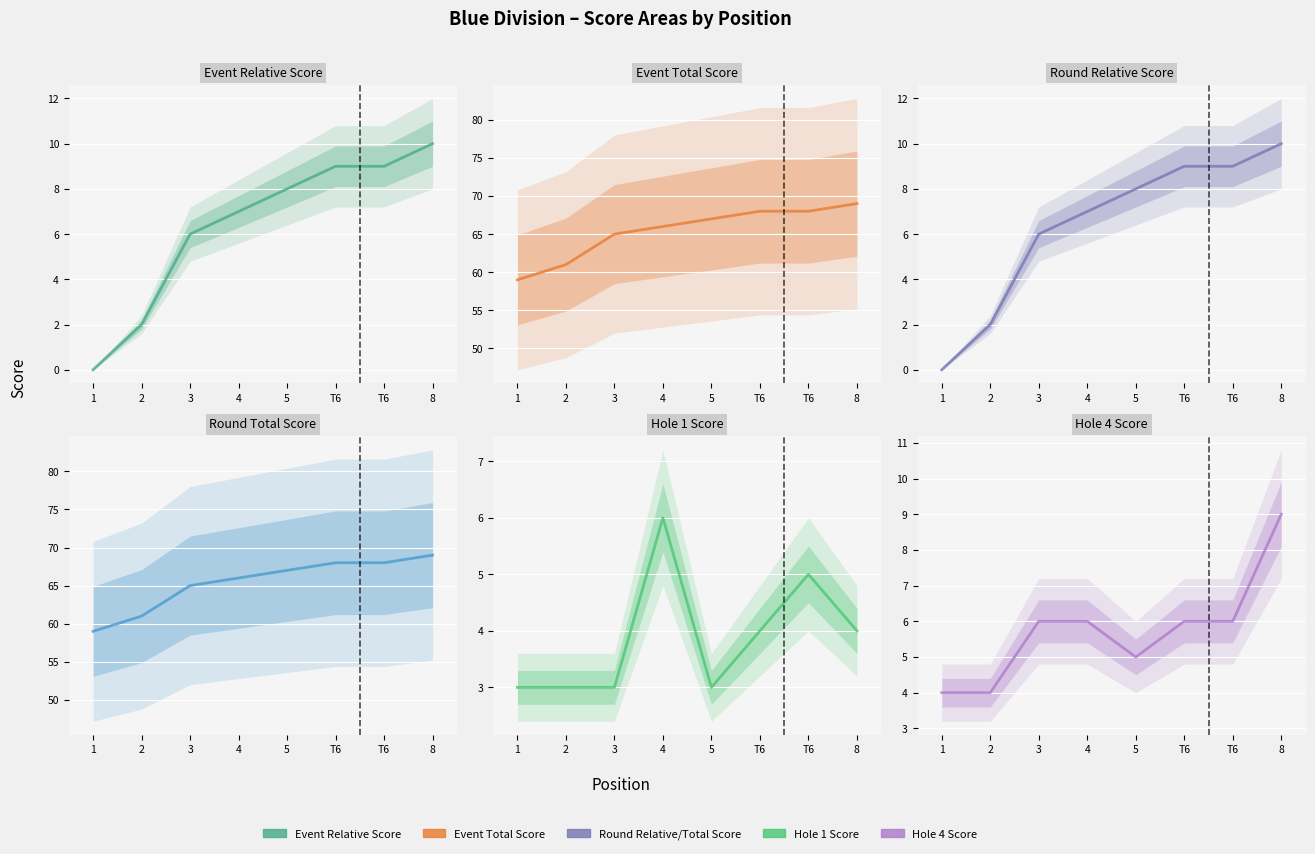

Count the number of categories in the chart.

8